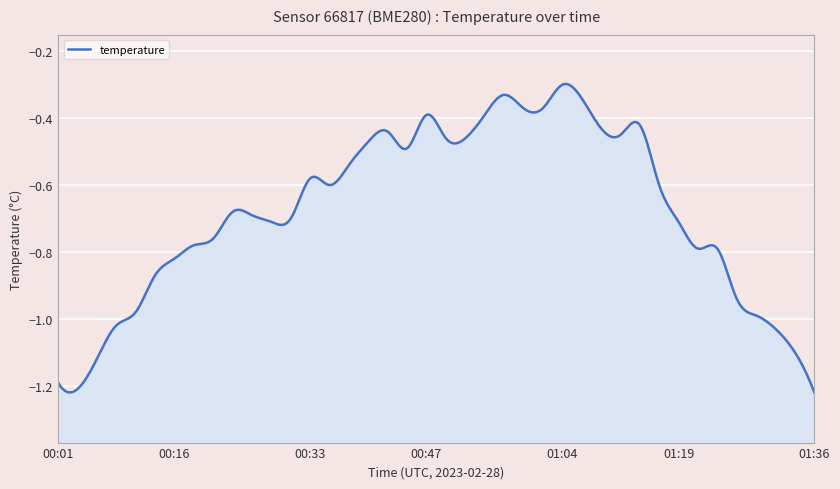

Where is the data nearest to the value 0?

01:04